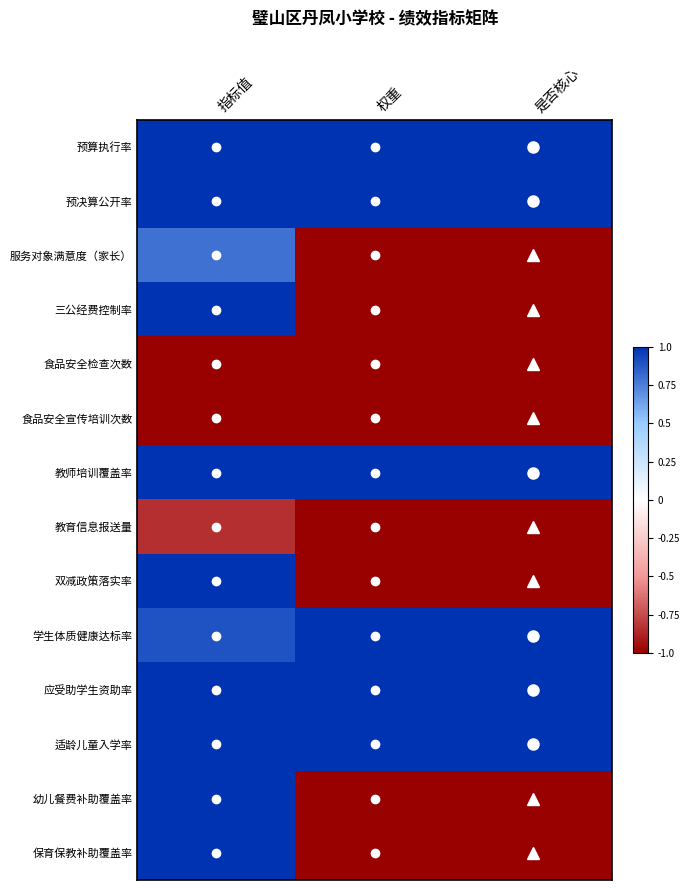

How many data points does each series have?

3